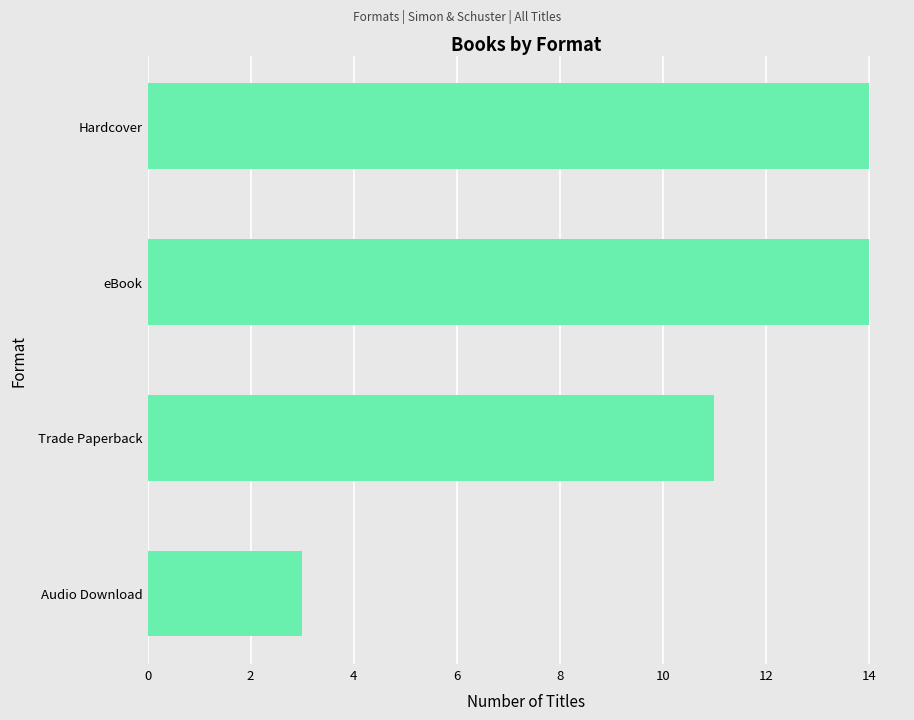

How many bars are there in total?

4